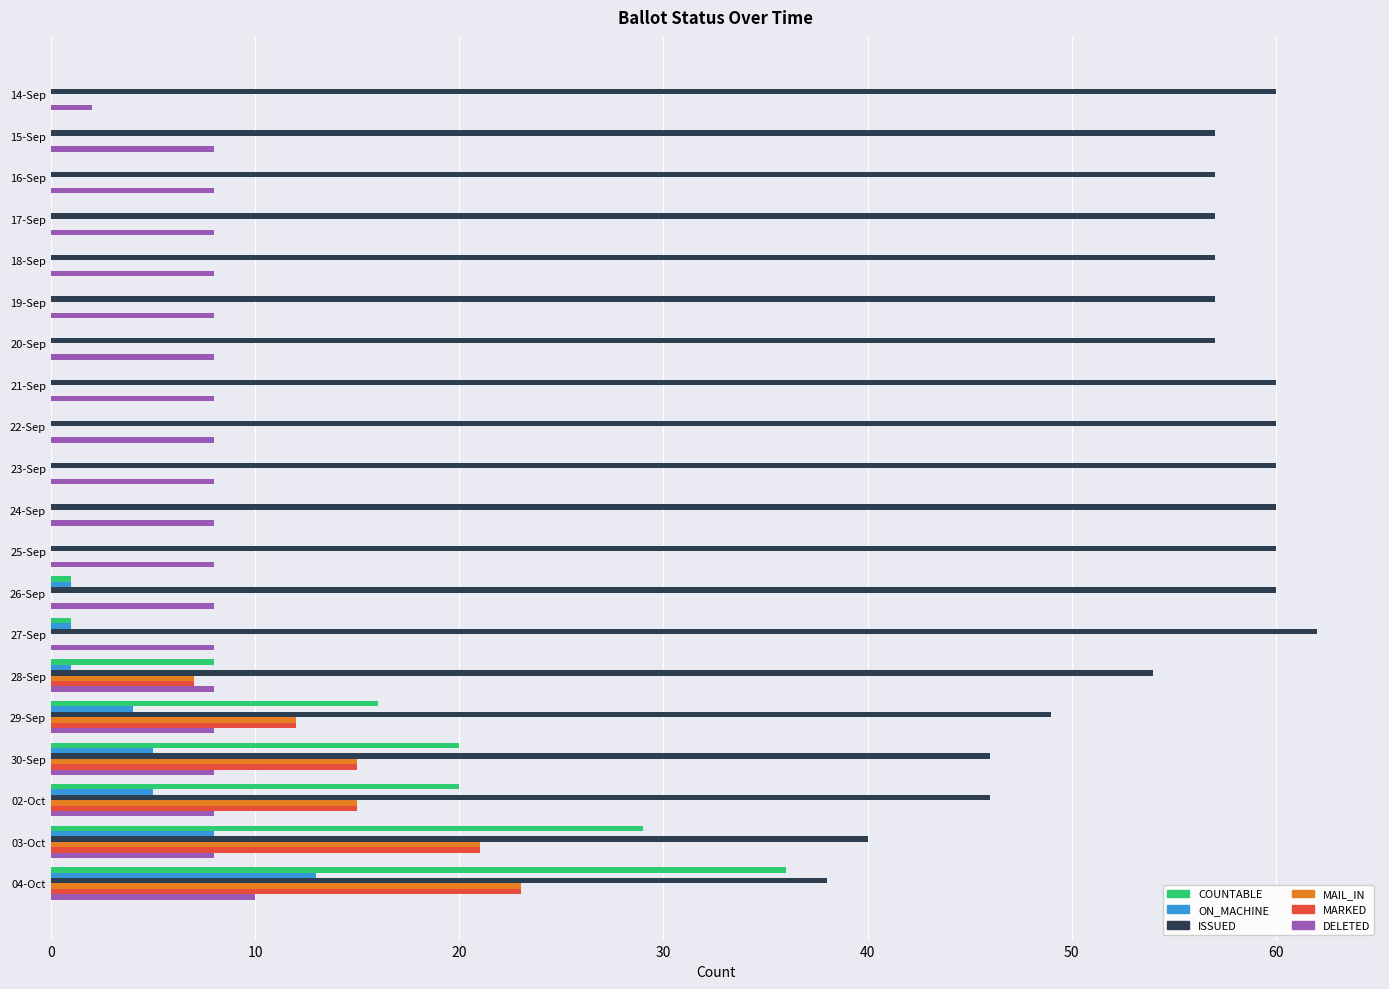

What is the total value across all series at 24-Sep?

68